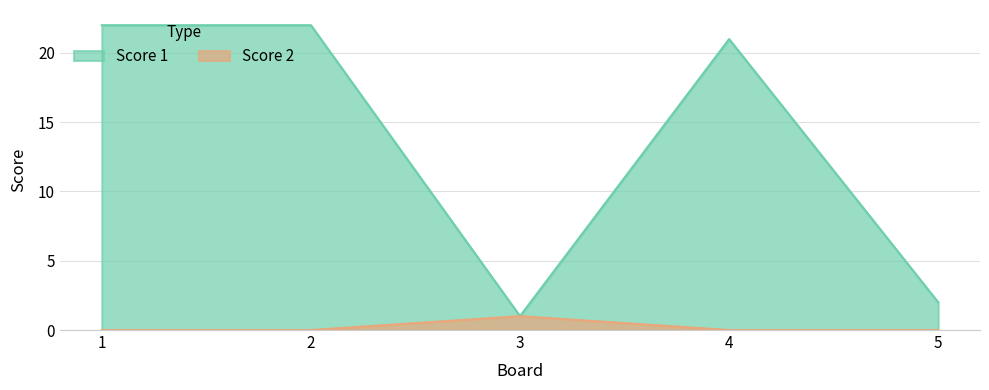

What is the approximate value of Score 1 at 2?

22